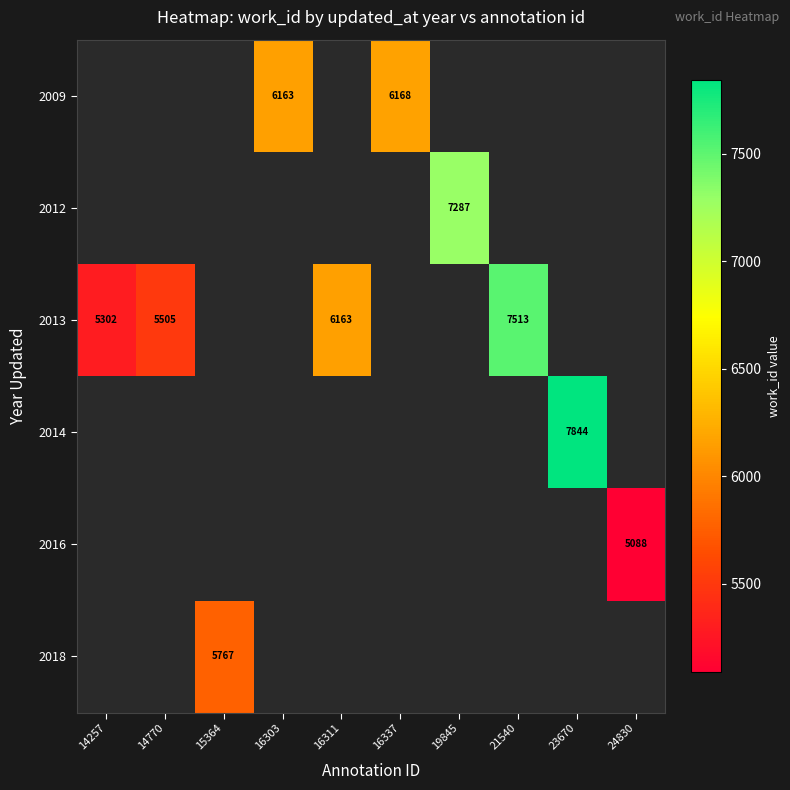

Is it true that 2014 equals 7844 at 23670?

True